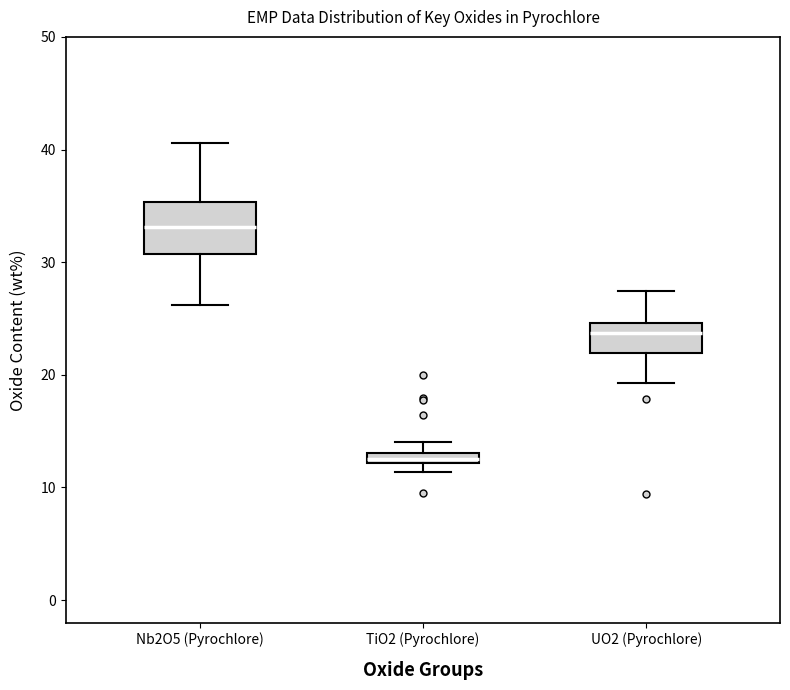

Comparing the boxes themselves (not the whiskers), which one is the tallest?

Nb2O5 (Pyrochlore)